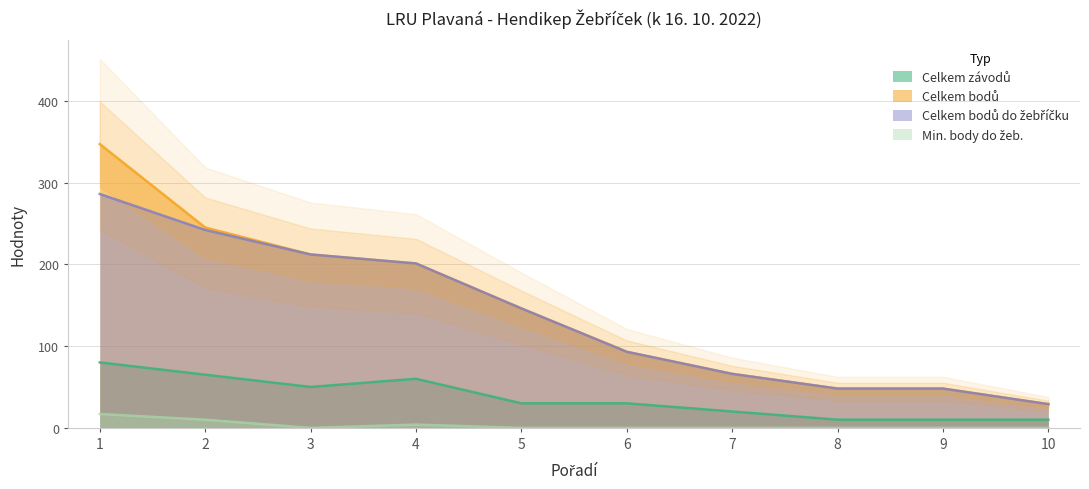

At which label is Celkem bodů do žebříčku closest to 157?

5